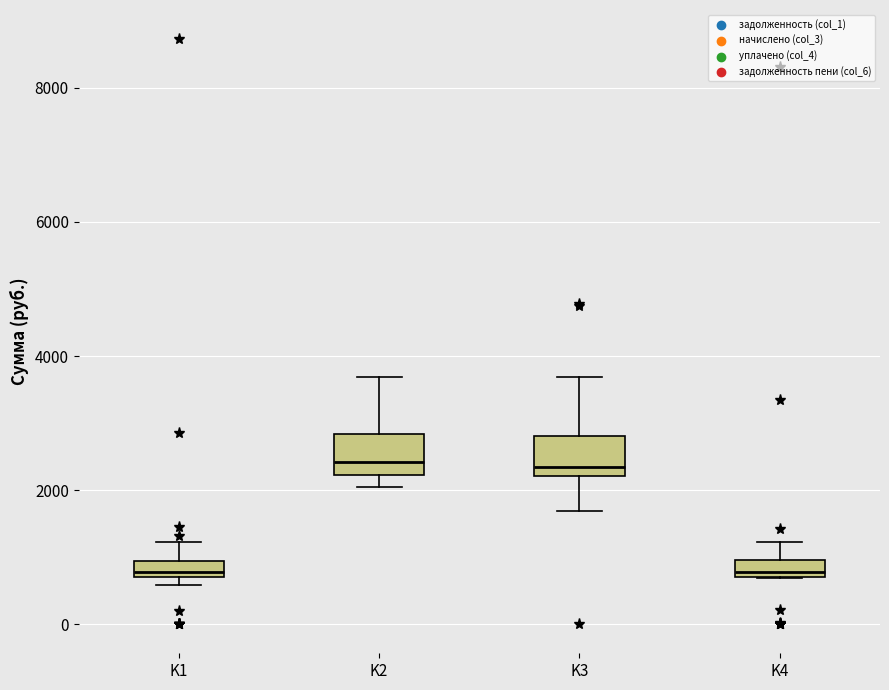

Where is the upper edge of the box for K3 on the y-axis? The values are not printed on the chart, so give them approximately, as read against the axis.

2800